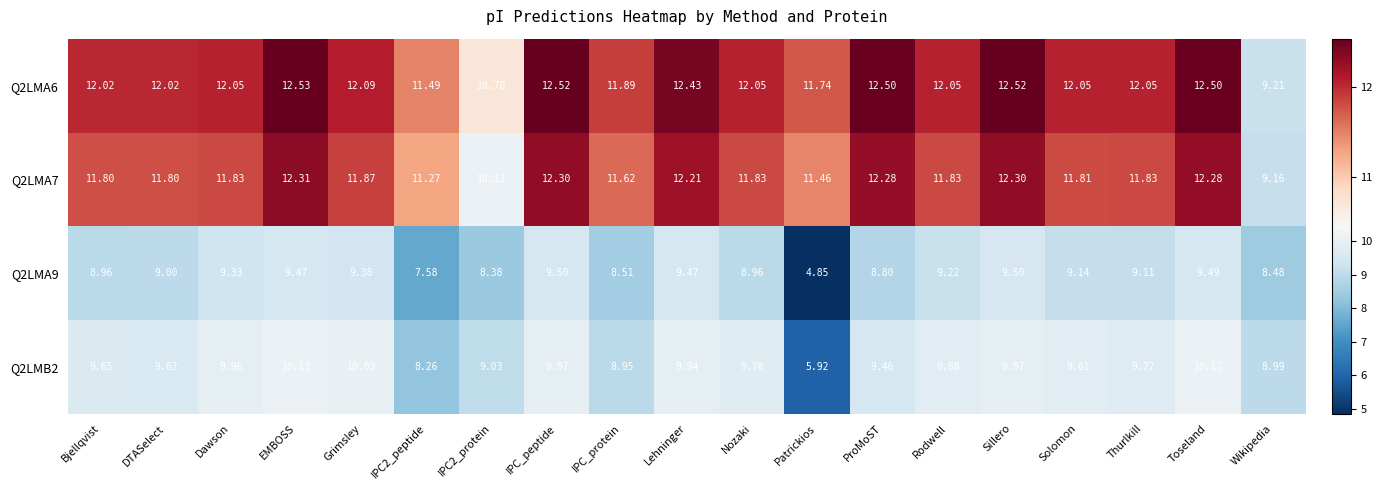

Which label corresponds to the largest value in the chart?

EMBOSS